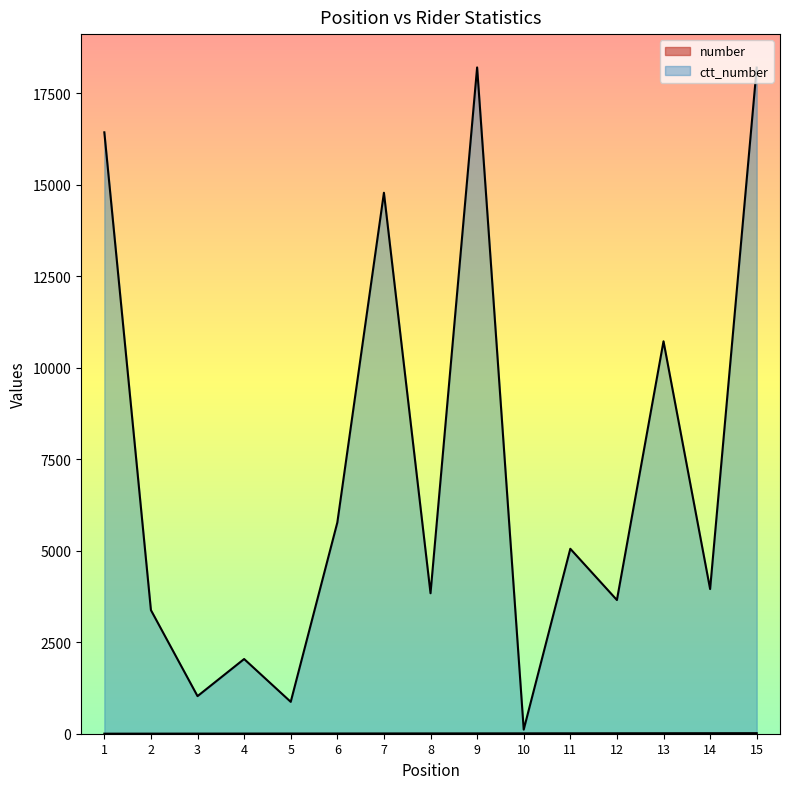

True or false: number and ctt_number cross at least once.

False